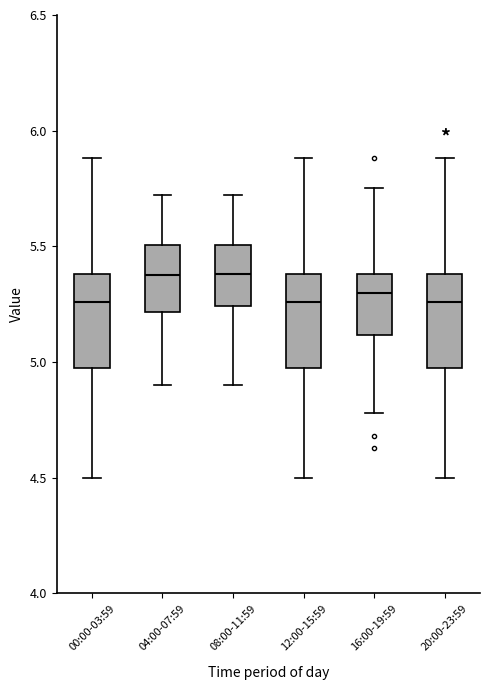

Where does the median line of the box for 04:00-07:59 sit on the y-axis? The values are not printed on the chart, so give them approximately, as read against the axis.

5.40